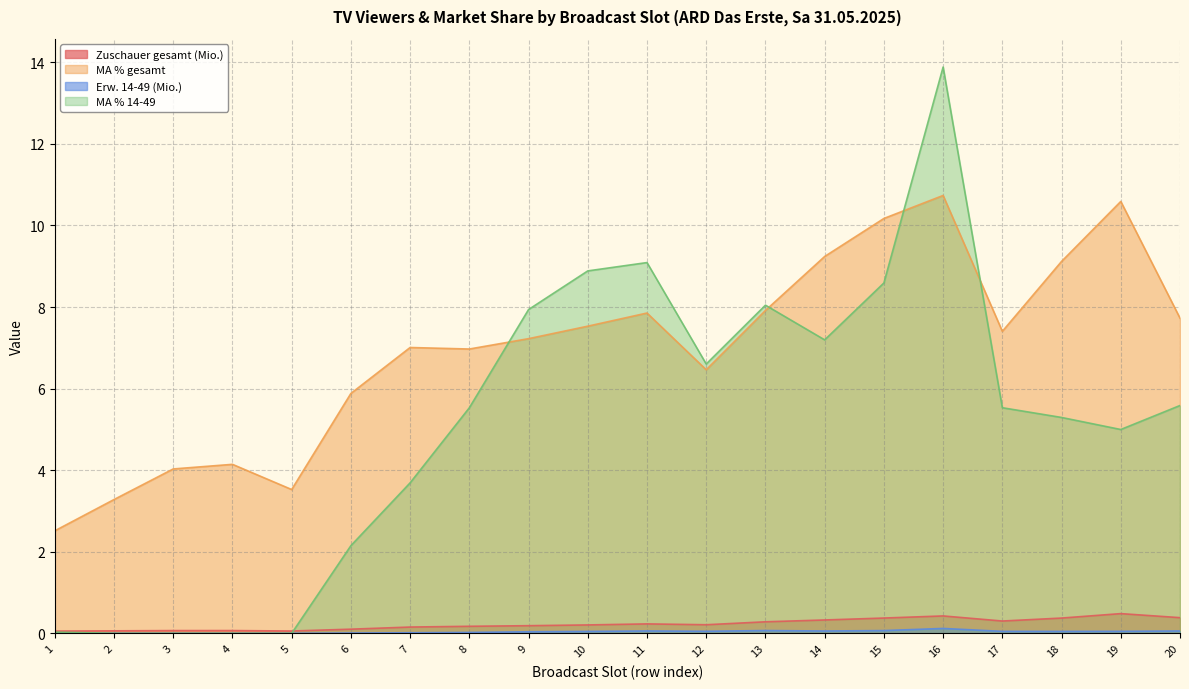

At 14, list the series in order from largest to smallest.

MA % gesamt, MA % 14-49, Zuschauer gesamt (Mio.), Erw. 14-49 (Mio.)